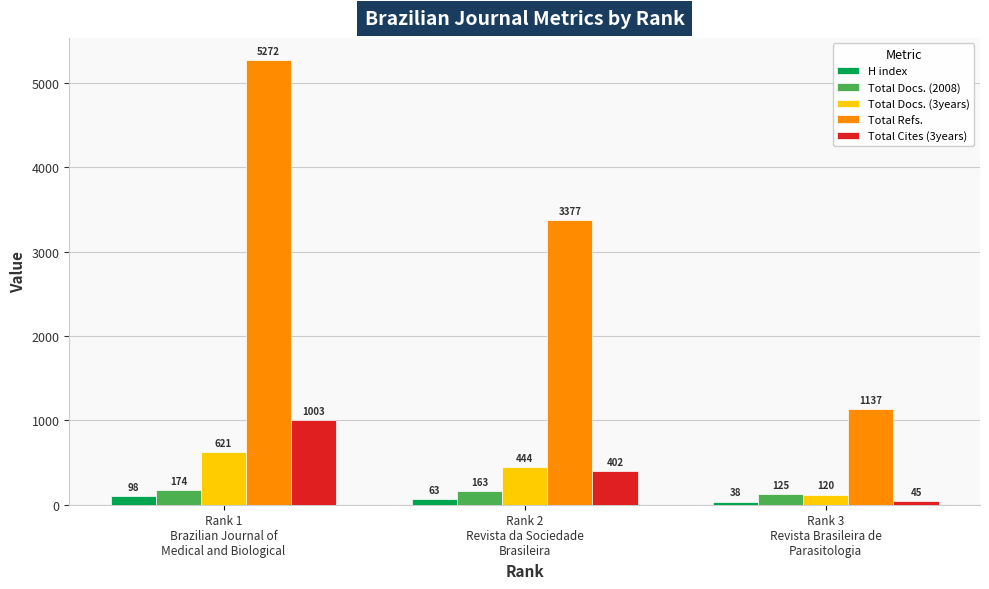

Is the value of Total Cites (3years) at Rank 2
Revista da Sociedade
Brasileira greater than the value of Total Refs. at Rank 3
Revista Brasileira de
Parasitologia?

No